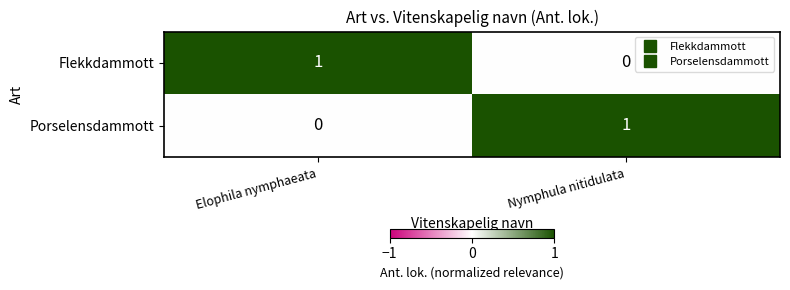

At which label does Flekkdammott reach its minimum?

Nymphula nitidulata